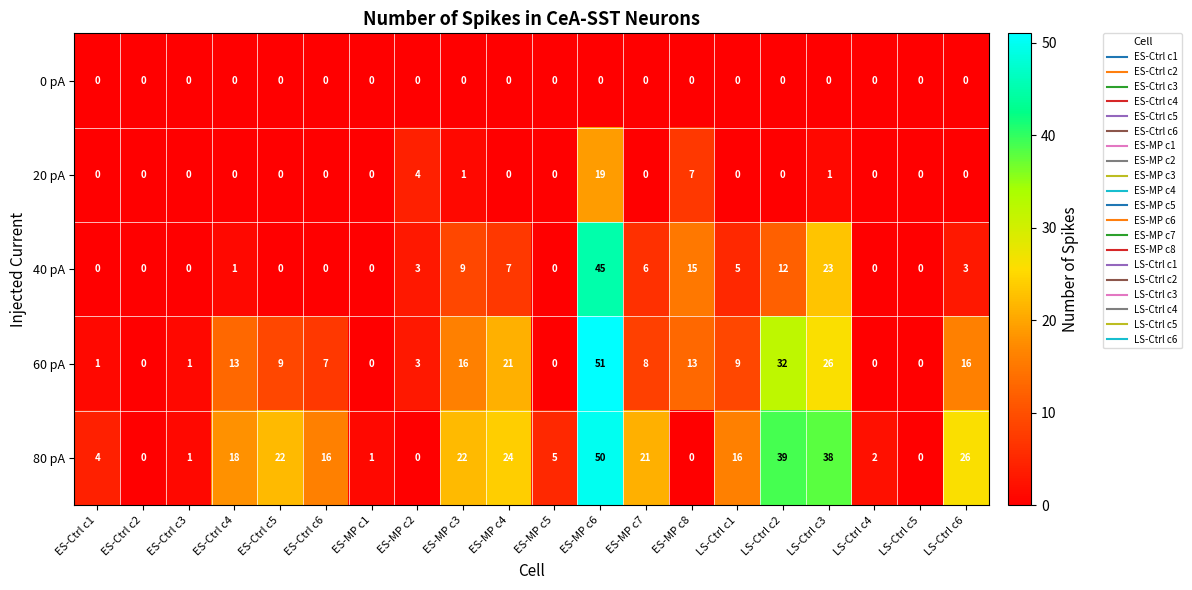

Rank the series by their maximum value, from highest to lowest.

60 pA, 80 pA, 40 pA, 20 pA, 0 pA